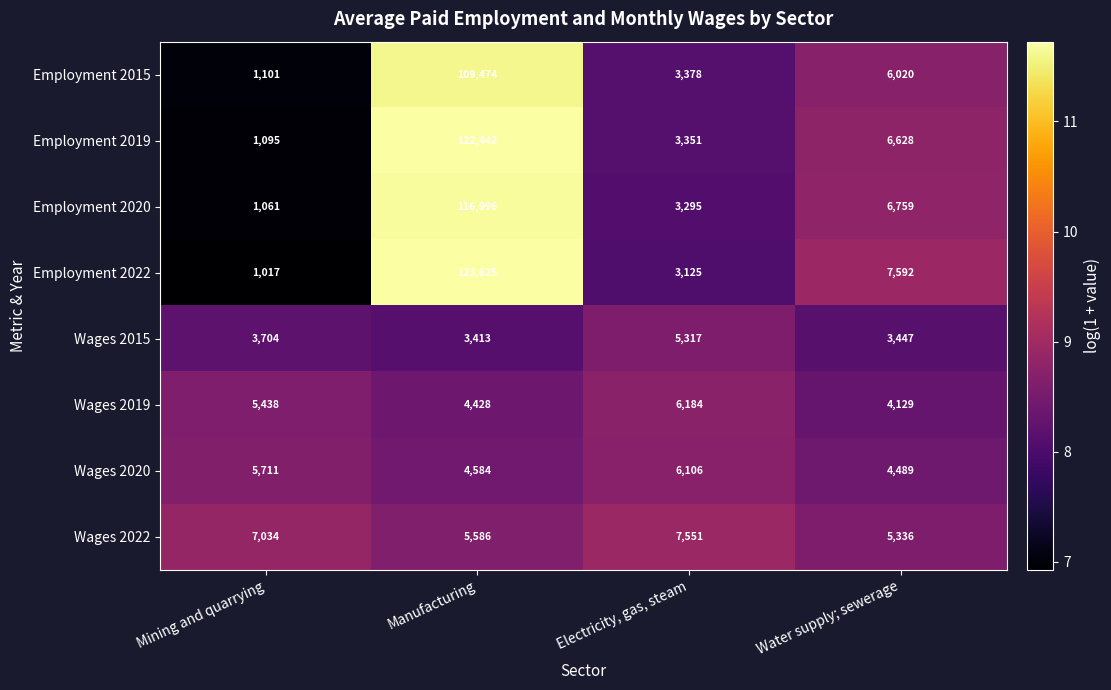

Rank the series at Mining and quarrying from lowest to highest value.

Employment 2022, Employment 2020, Employment 2019, Employment 2015, Wages 2015, Wages 2019, Wages 2020, Wages 2022